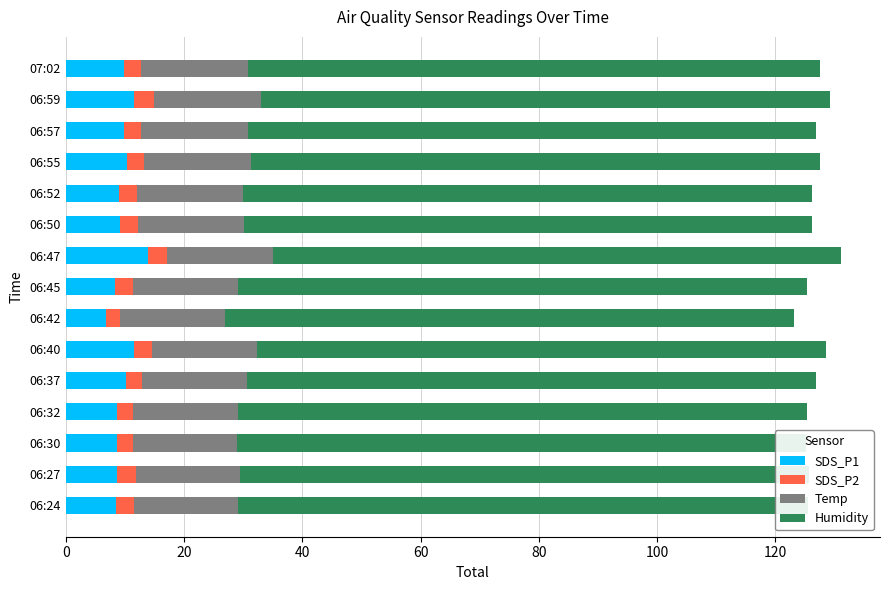

What is the lowest value of the SDS_P1 series?

6.8